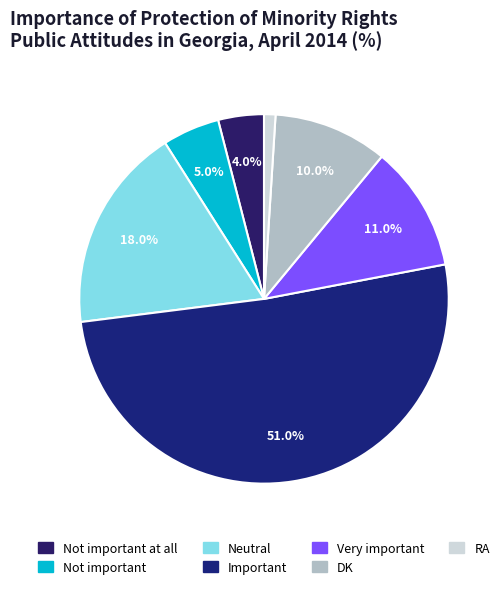

Rank the categories by value from highest to lowest.

Important, Neutral, Very important, DK, Not important, Not important at all, RA